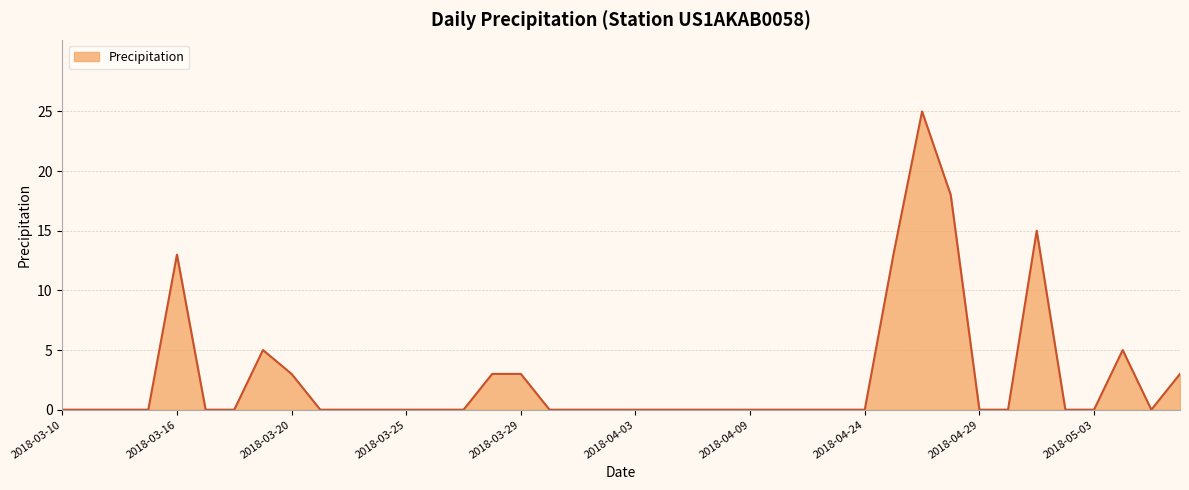

What is the greatest value displayed?

25